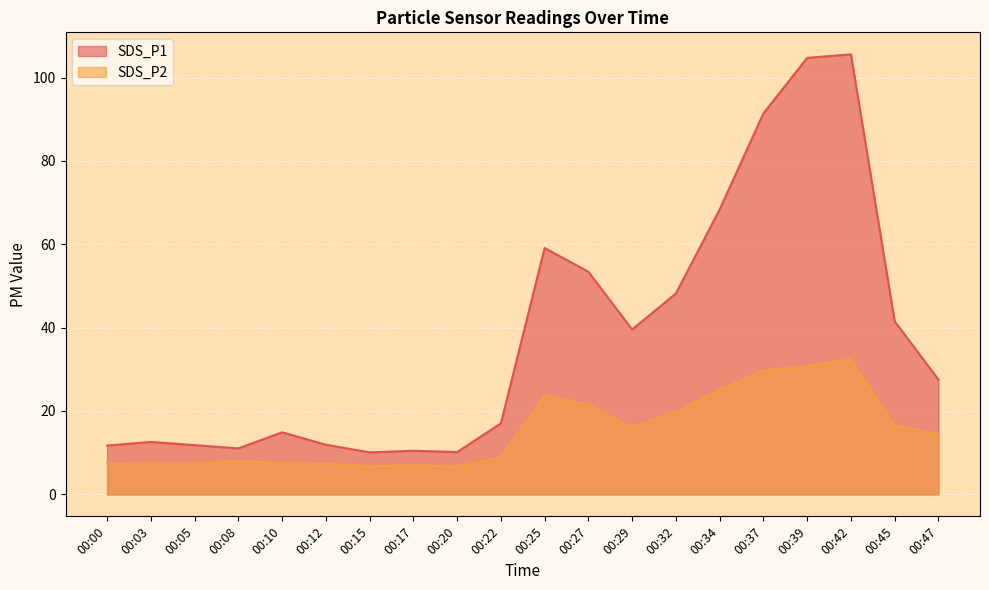

What is the sum of the SDS_P1 values at 00:32 and 00:39?

152.9